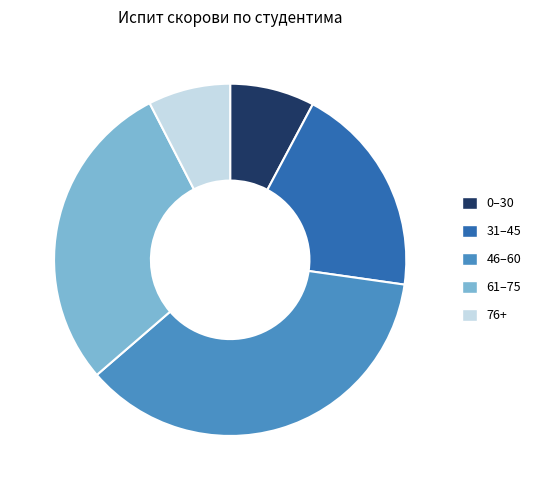

Which has a higher value, 31–45 or 76+?

31–45